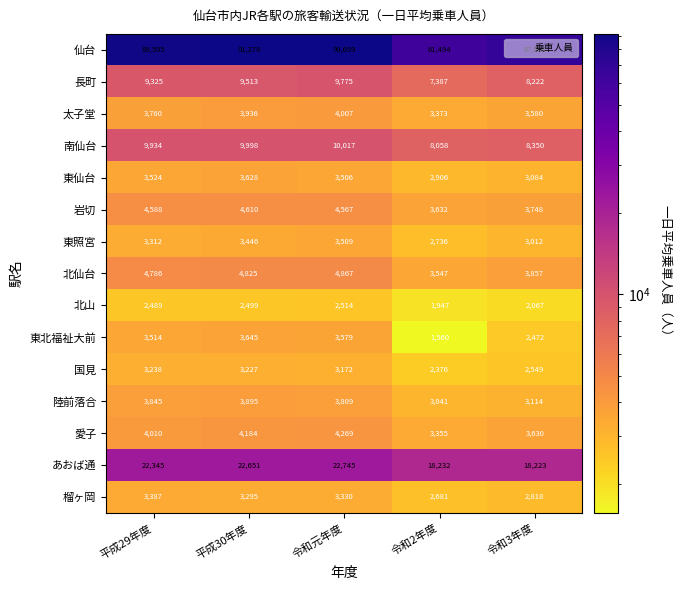

Count the number of categories in the chart.

5